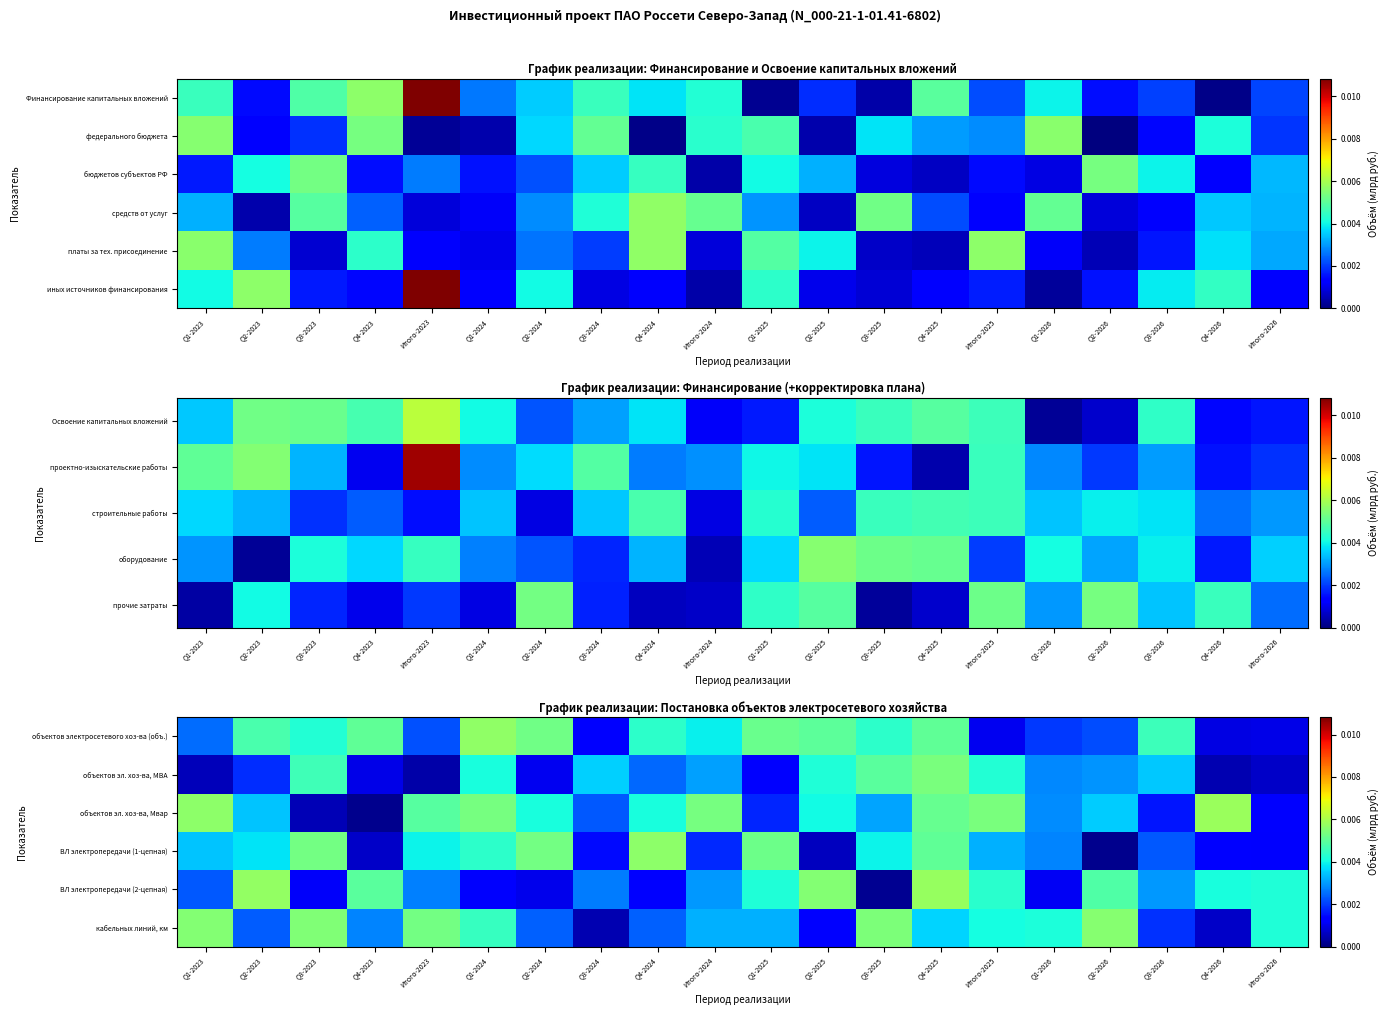

At Q1-2025, list the series in order from smallest to largest.

объектов эл. хоз-ва, МВА, объектов эл. хоз-ва, Мвар, кабельных линий, км, ВЛ электропередачи (2-цепная), объектов электросетевого хоз-ва (объ.), ВЛ электропередачи (1-цепная)